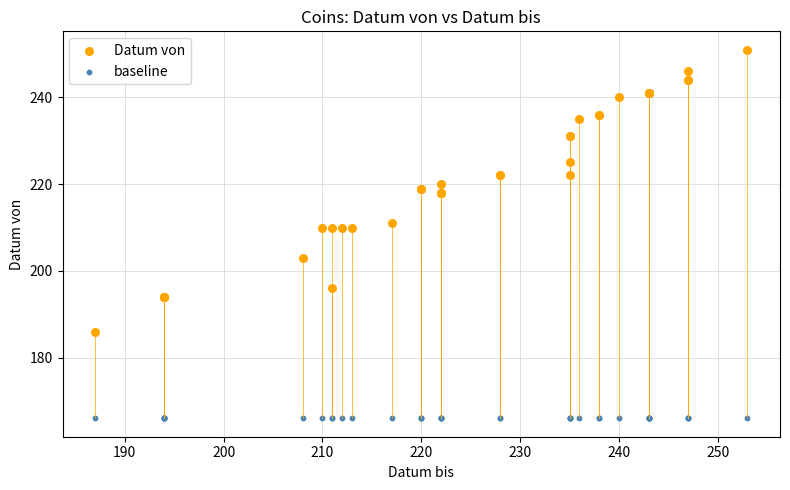

Which series reaches the maximum Y coordinate?

Datum von